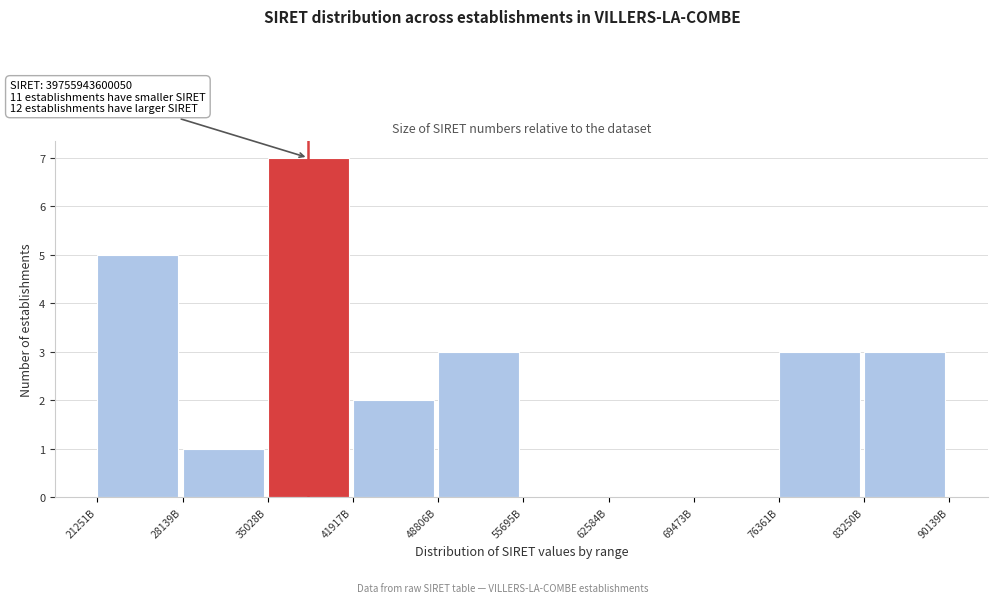

Reading right to left, list all the values displayed in this chart.

83250B=3	76361B=3	69473B=0	62584B=0	55695B=0	48806B=3	41917B=2	35028B=7	28139B=1	21251B=5